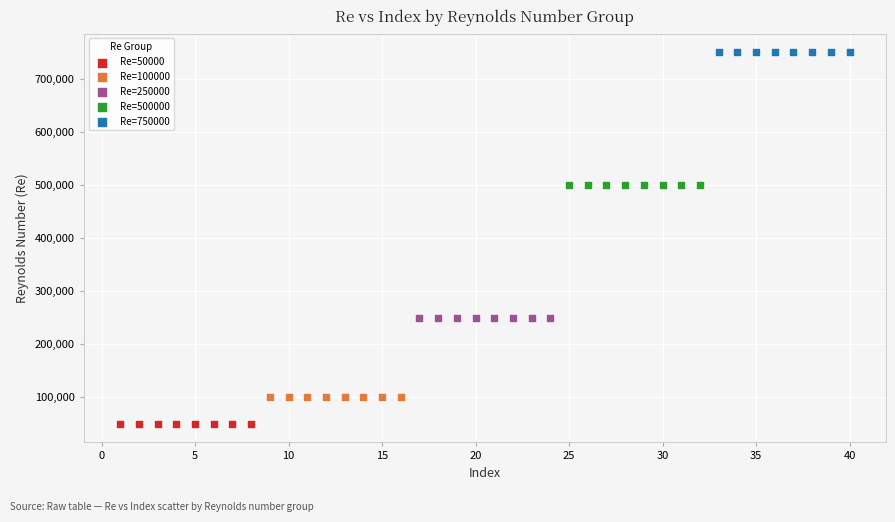

What are all the series names shown in the legend?

Re=50000, Re=100000, Re=250000, Re=500000, Re=750000